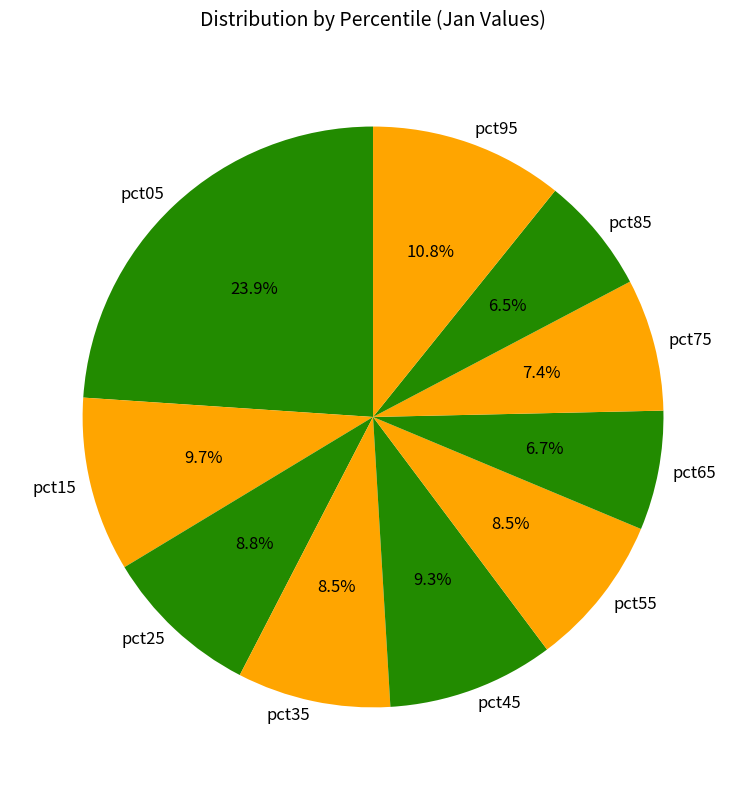

How many segments does this pie chart have?

10